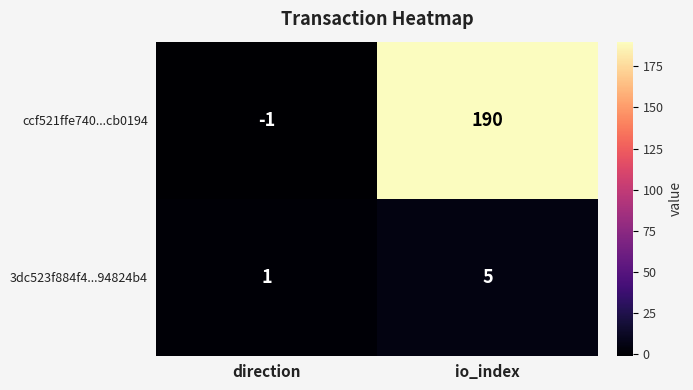

Where is ccf521ffe740...cb0194 nearest to the value 94?

direction